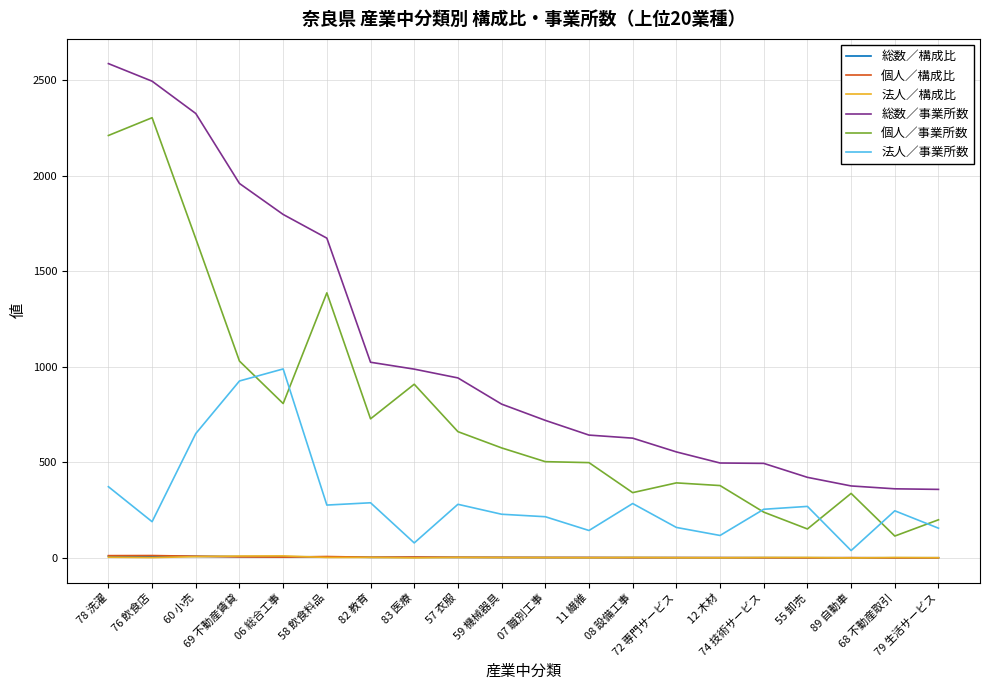

True or false: 総数／事業所数 and 法人／事業所数 intersect in this chart.

False